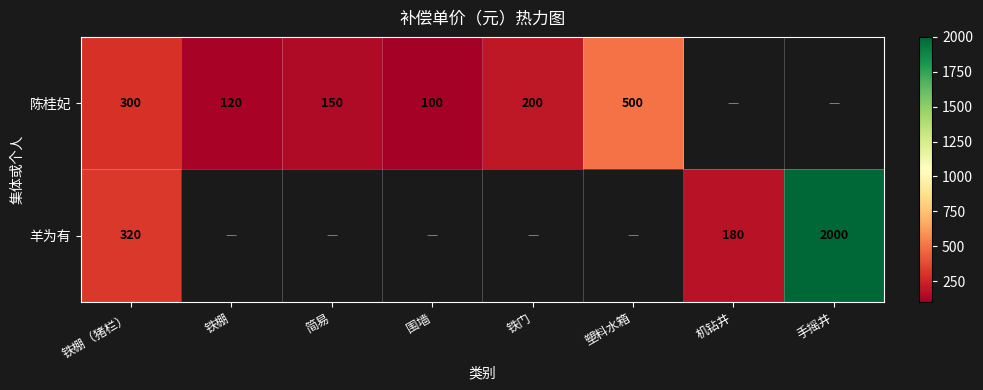

What is the greatest value displayed?

2000.0